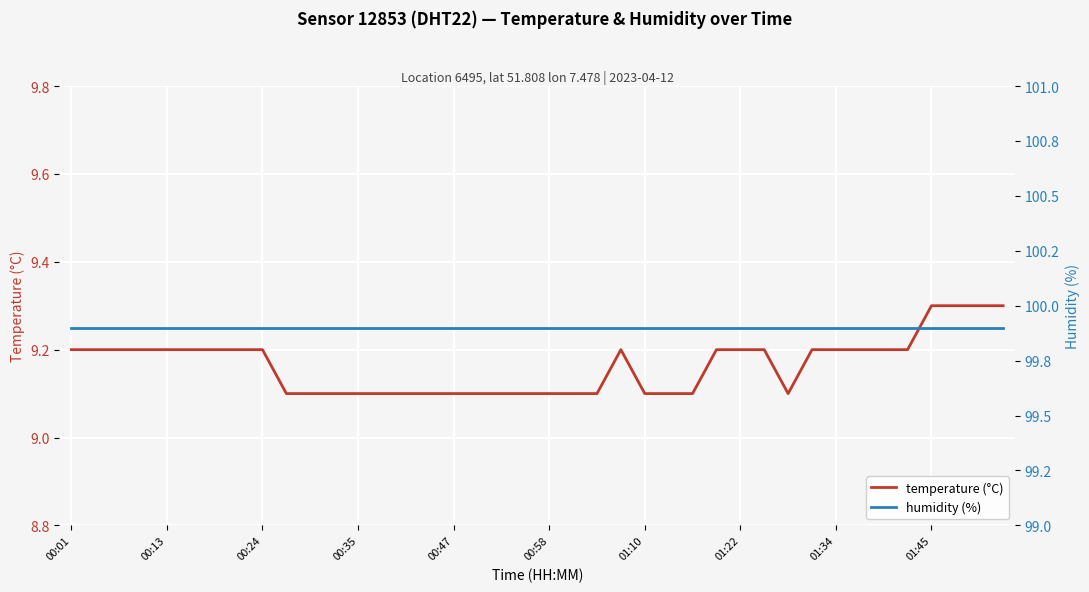

How many distinct data groups are displayed?

2